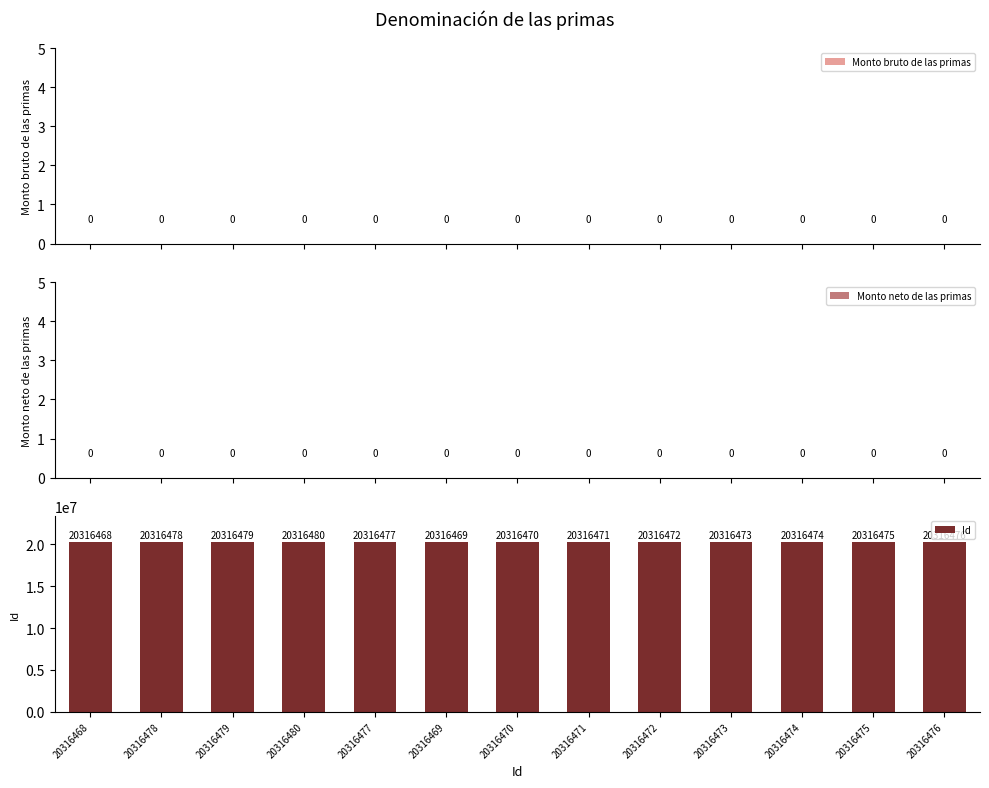

Rank the series by their maximum value, from highest to lowest.

Id, Monto bruto de las primas, Monto neto de las primas